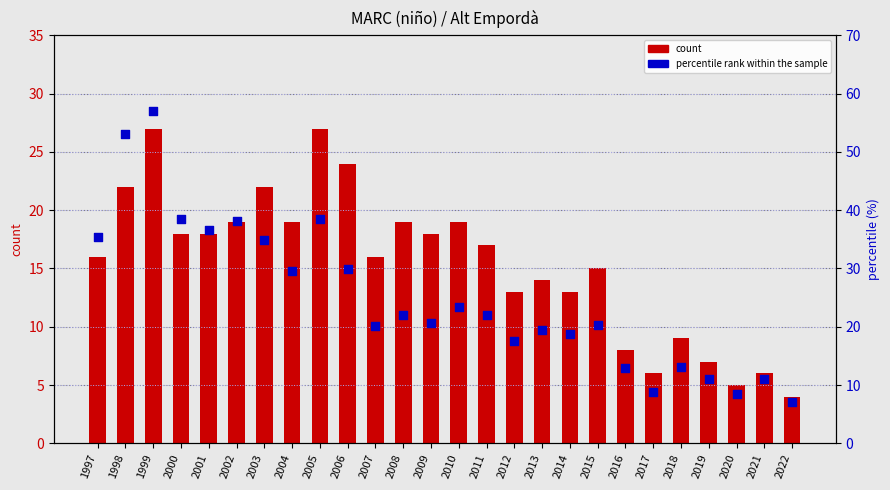

Which series contains the lowest Y value?

count